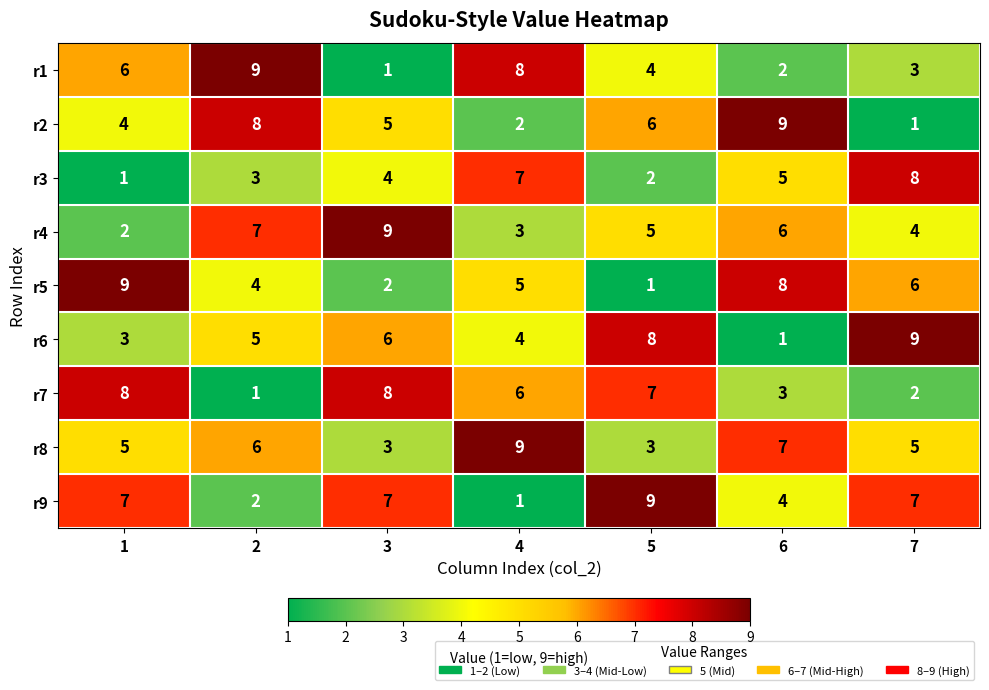

At 5, list the series in order from largest to smallest.

r9, r6, r7, r2, r4, r1, r8, r3, r5